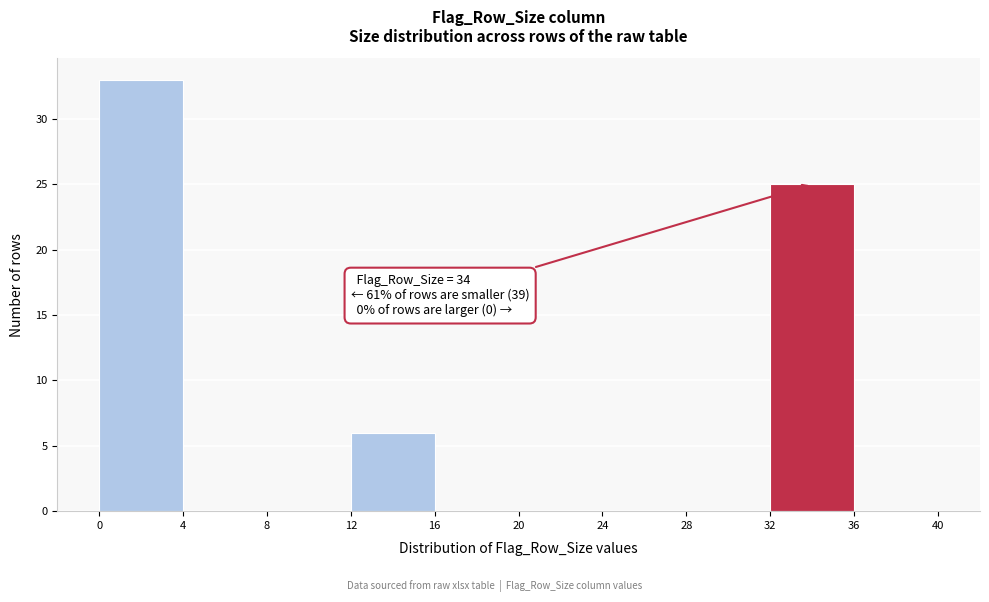

Over which range of the x-axis is the bar tallest?

0 to 4